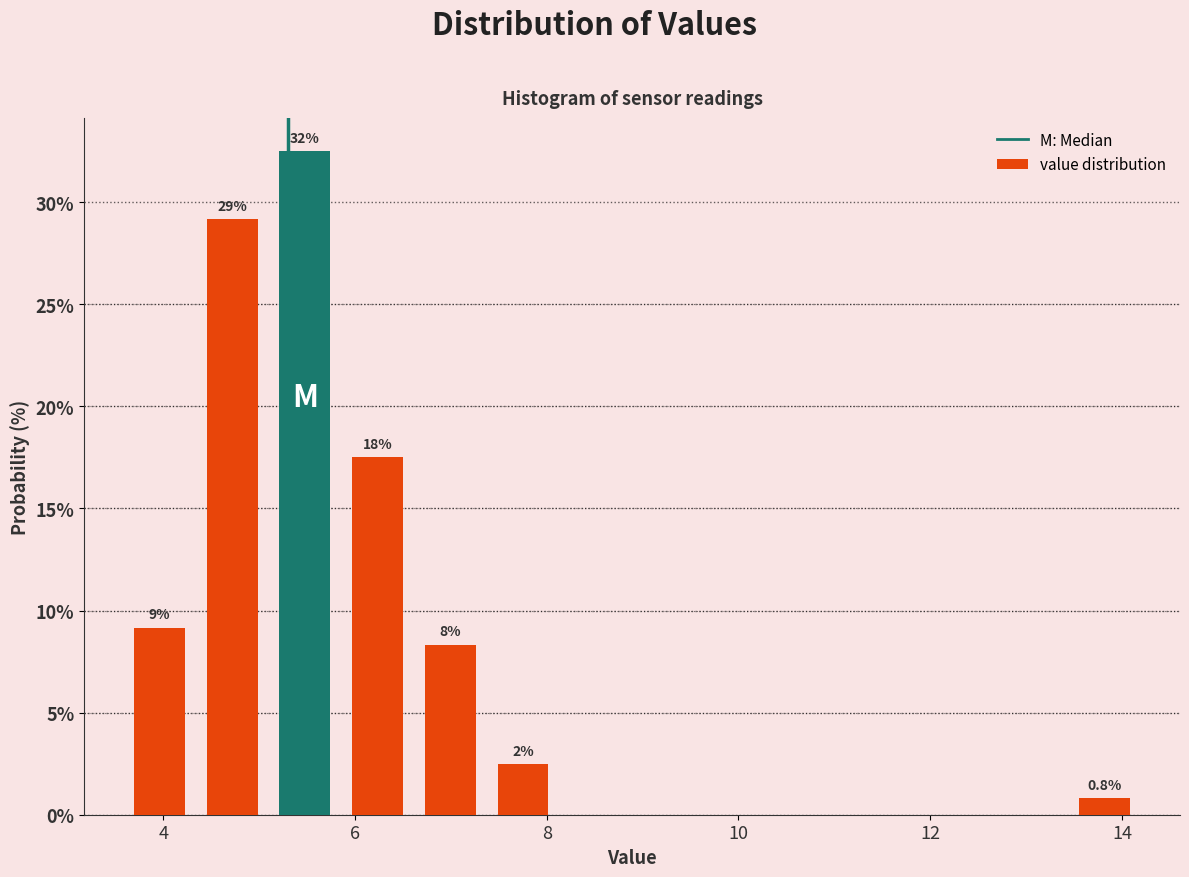

Around what value on the x-axis is the tallest bar? Give the approximate position of its centre, as read against the axis.

5.4